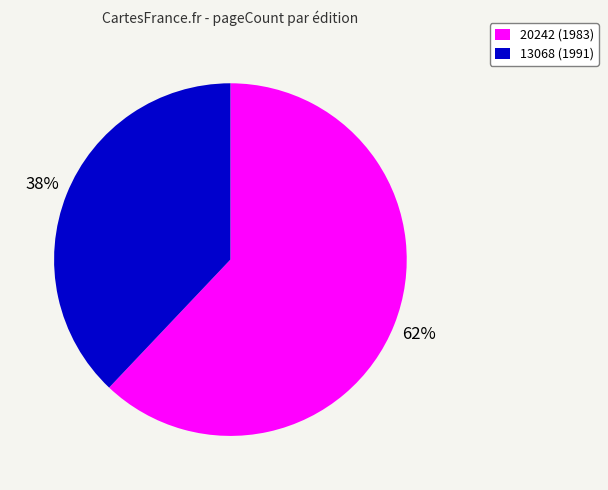

To the nearest percent, what is the difference between the 20242 and 13068 slice percentages?

24%